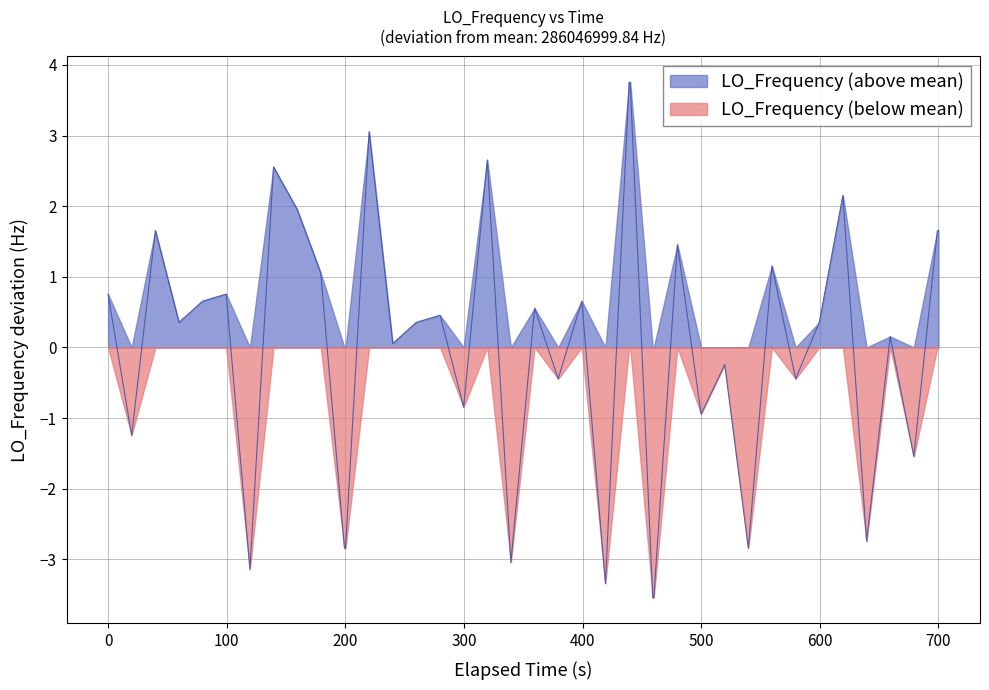

Which series has the largest total across all categories?

LO_Frequency (above mean)